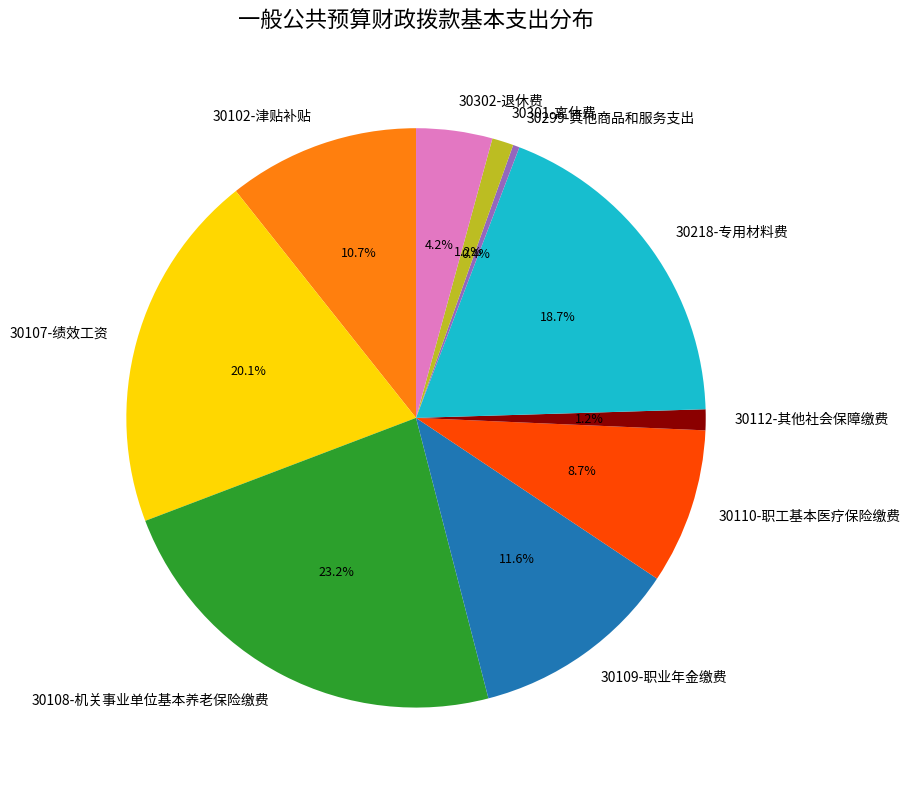

Between 30109-职业年金缴费 and 30102-津贴补贴, which is larger?

30109-职业年金缴费